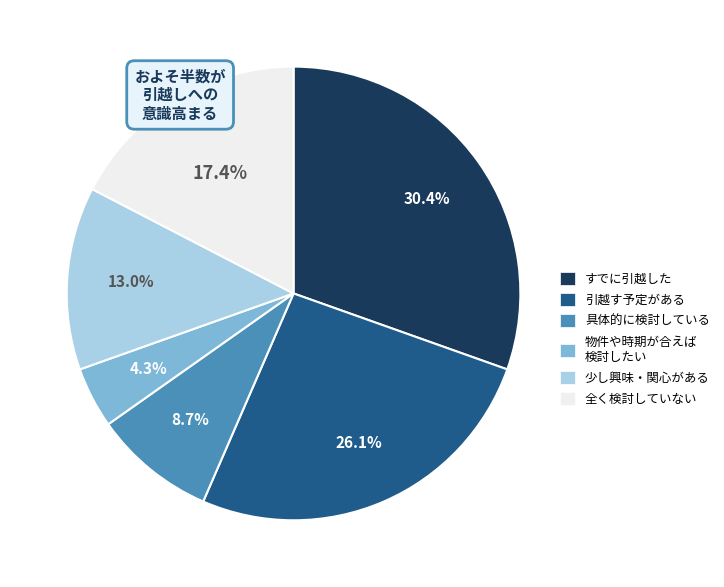

Is there any slice that represents more than half of the pie?

No